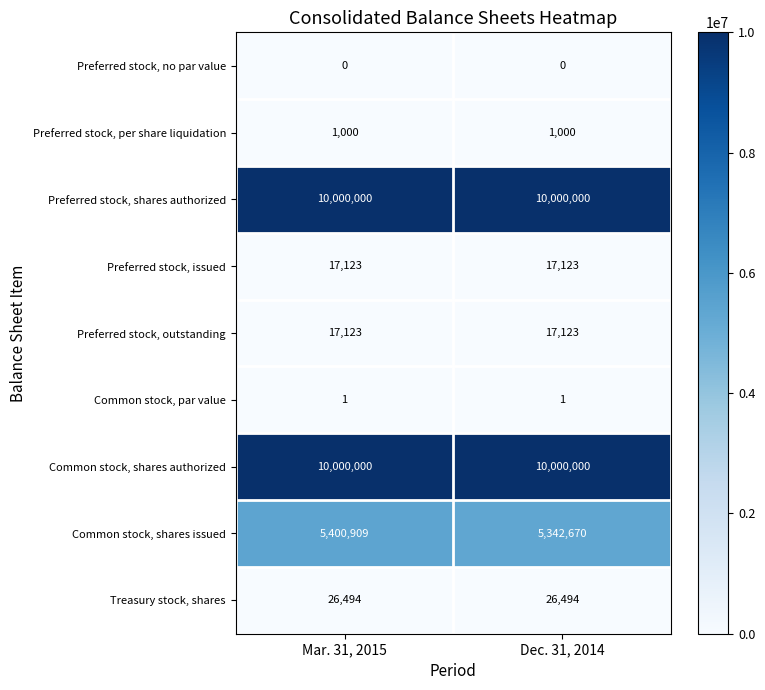

What is the spread (max minus min) of values at Mar. 31, 2015?

10000000